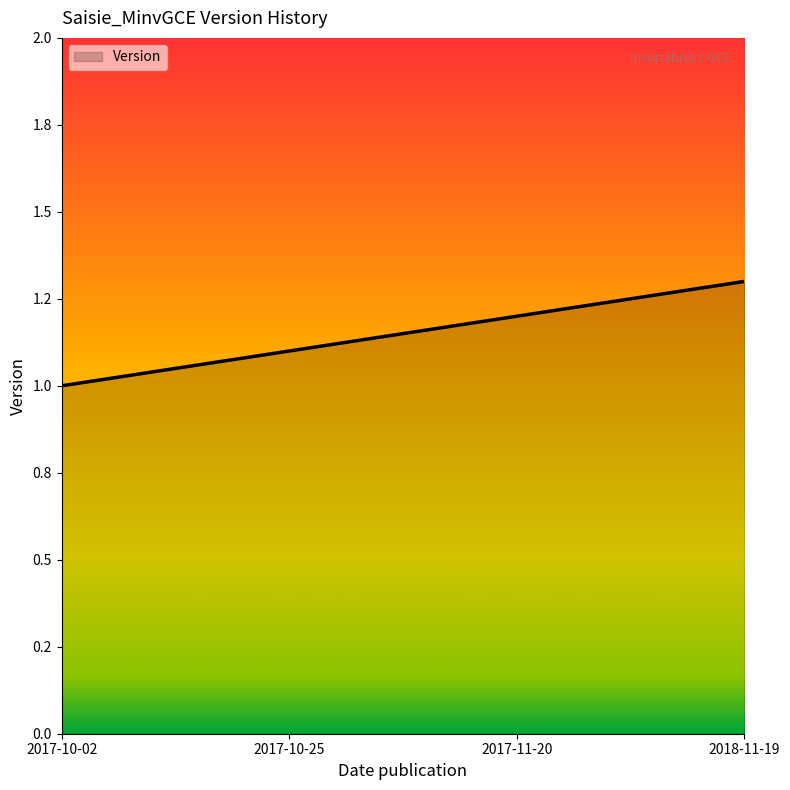

Approximately how many times larger is the value at 2017-10-25 compared to 2017-11-20?

0.9